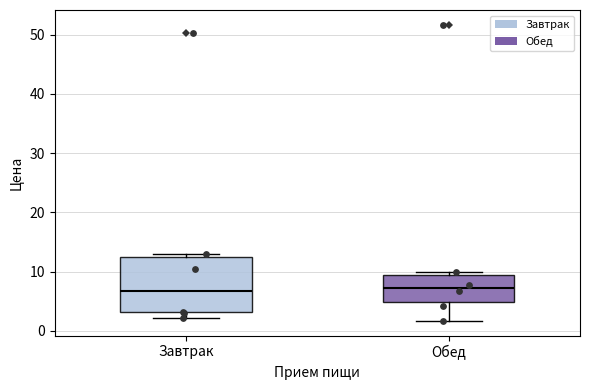

Where does the lower whisker of the box for Обед end on the y-axis? The values are not printed on the chart, so give them approximately, as read against the axis.

2